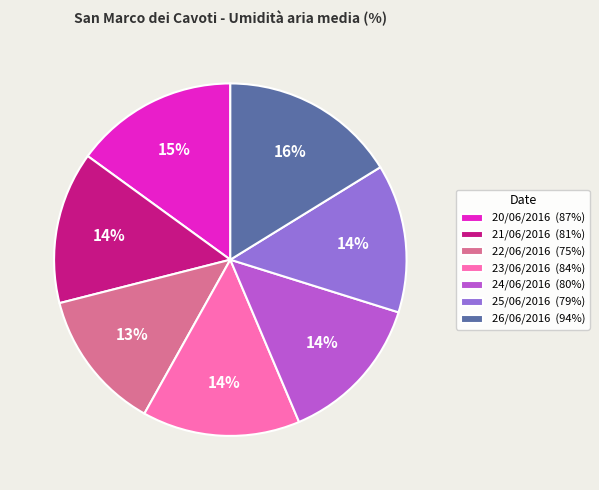

Combined, do 24/06/2016 (80%) and 23/06/2016 (84%) account for over 50%?

No